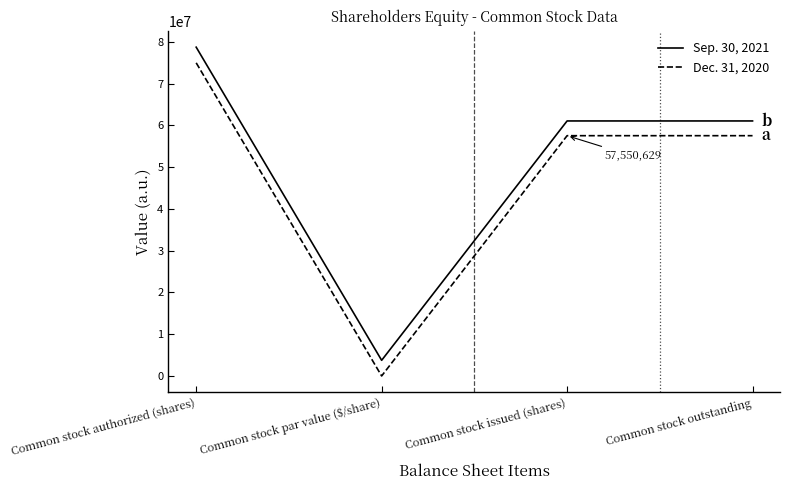

True or false: Sep. 30, 2021 has more than 2 interior local peaks.

False